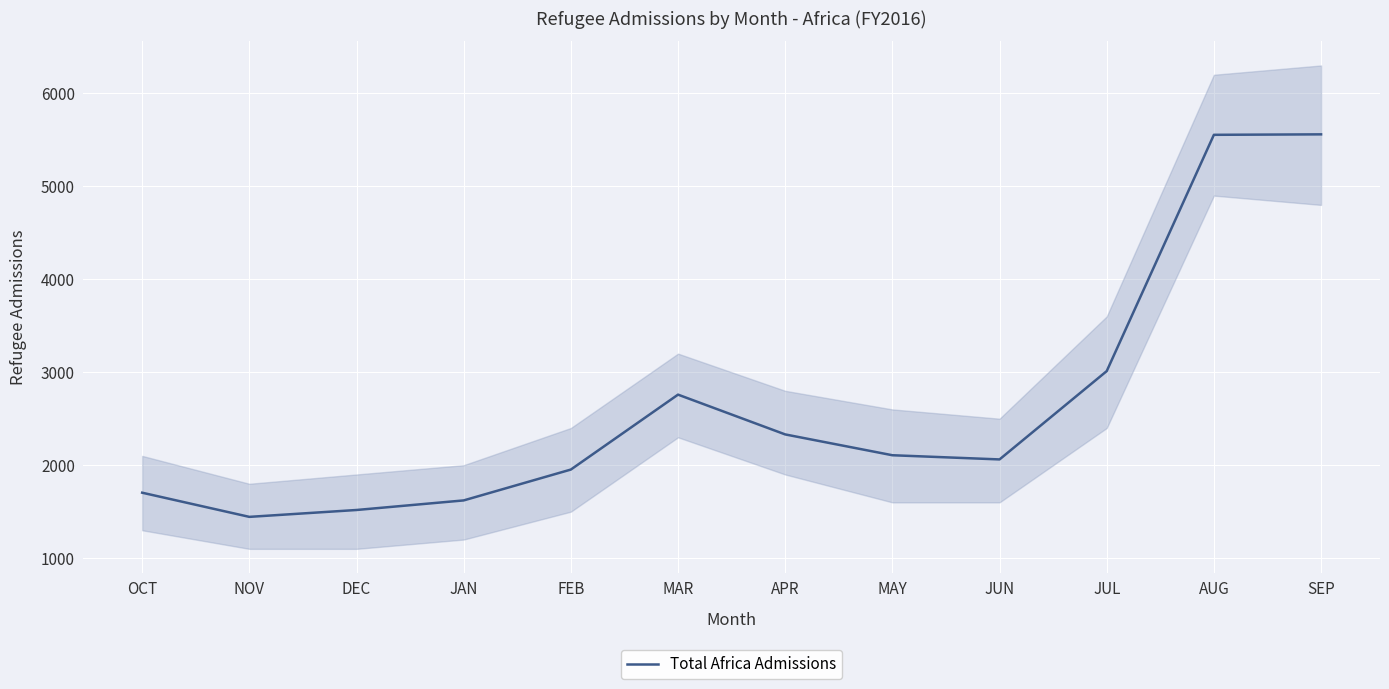

At which category does the chart reach its minimum across all series?

NOV